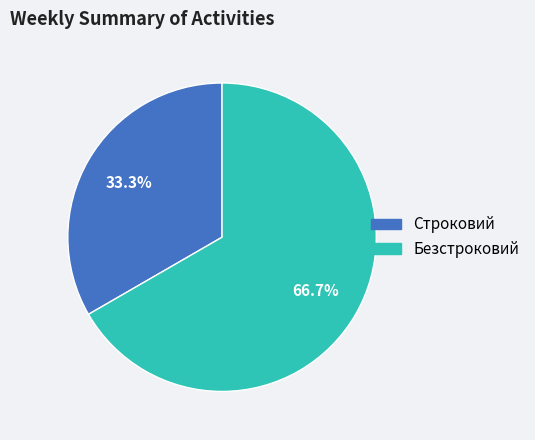

Rank the categories by value from lowest to highest.

Строковий, Безстроковий